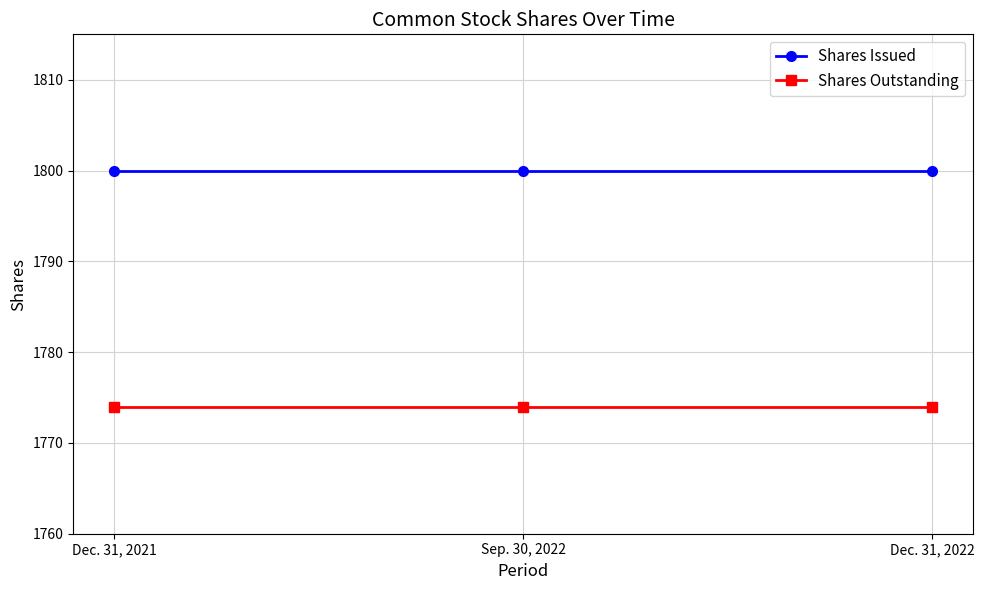

What is the minimum value for Shares Outstanding?

1774